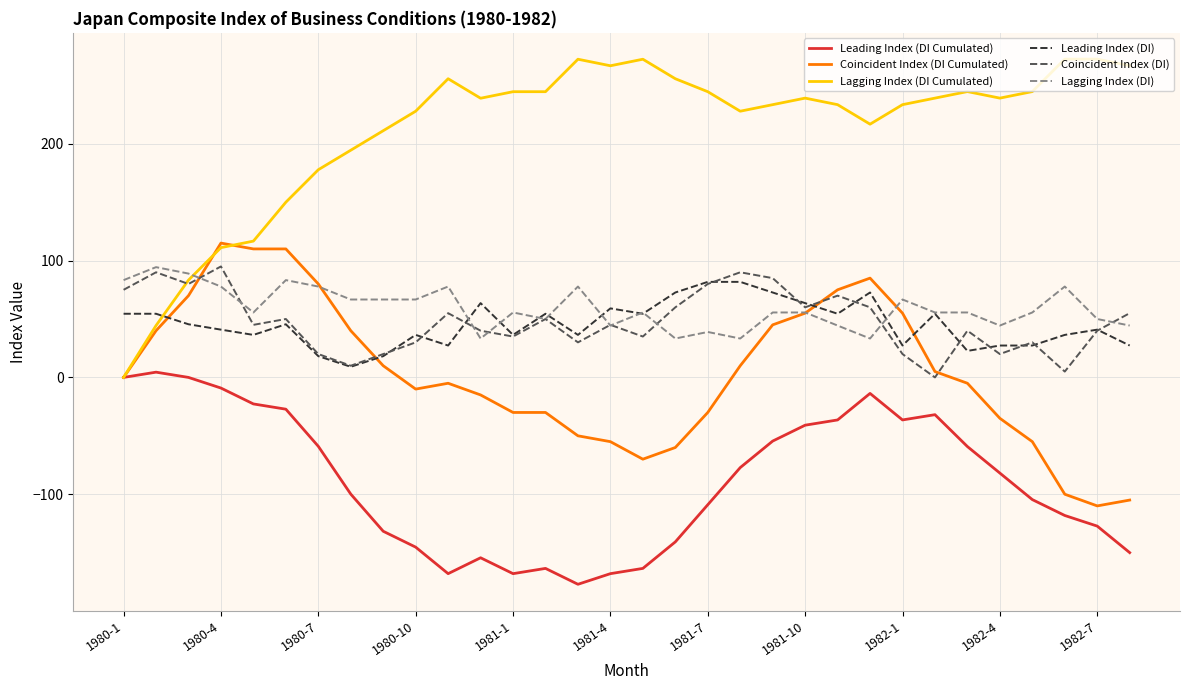

Which series has the largest range (max minus min)?

Lagging Index (DI Cumulated)